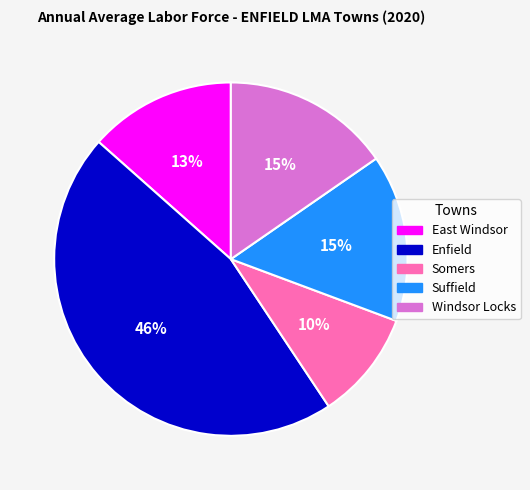

Is there any slice that represents more than half of the pie?

No